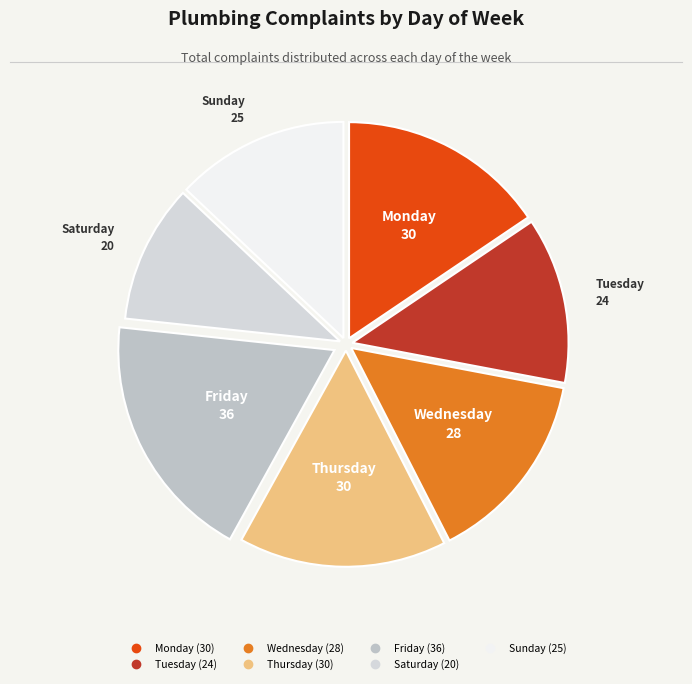

The Friday slice represents 12% of the pie. True or false?

False